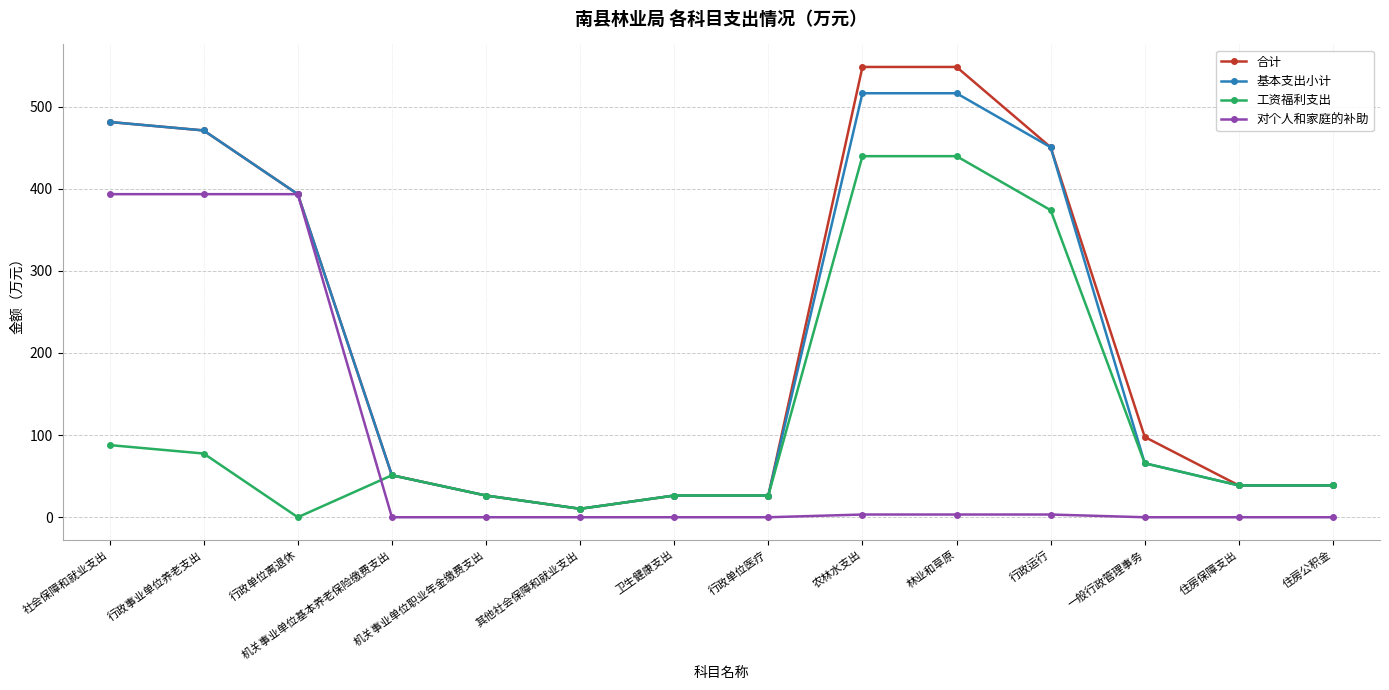

What is the label of the 3rd point from the right?

一般行政管理事务